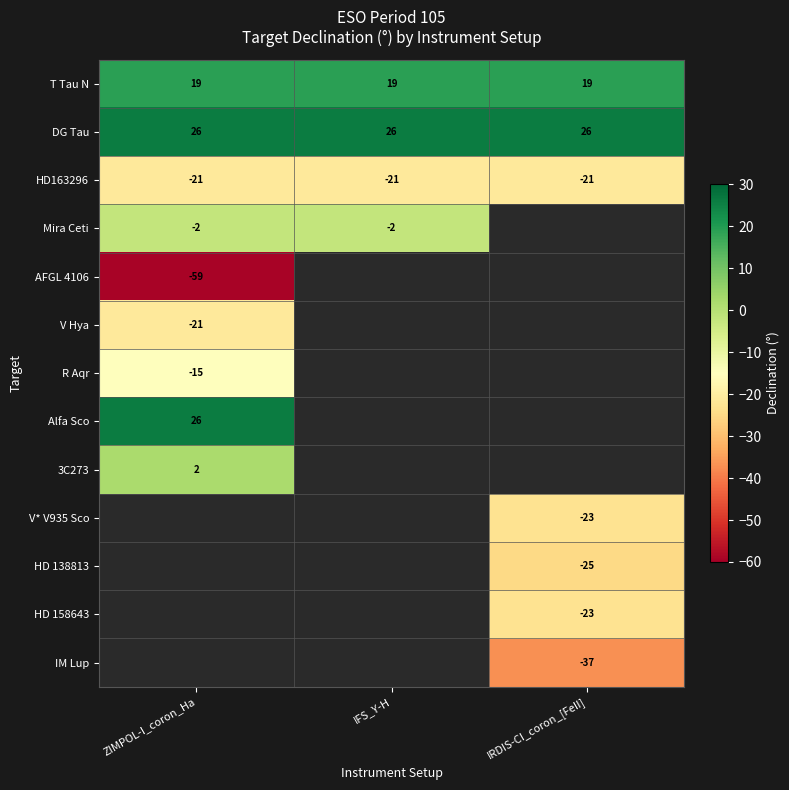

At how many categories does at least one series exceed 21?

3